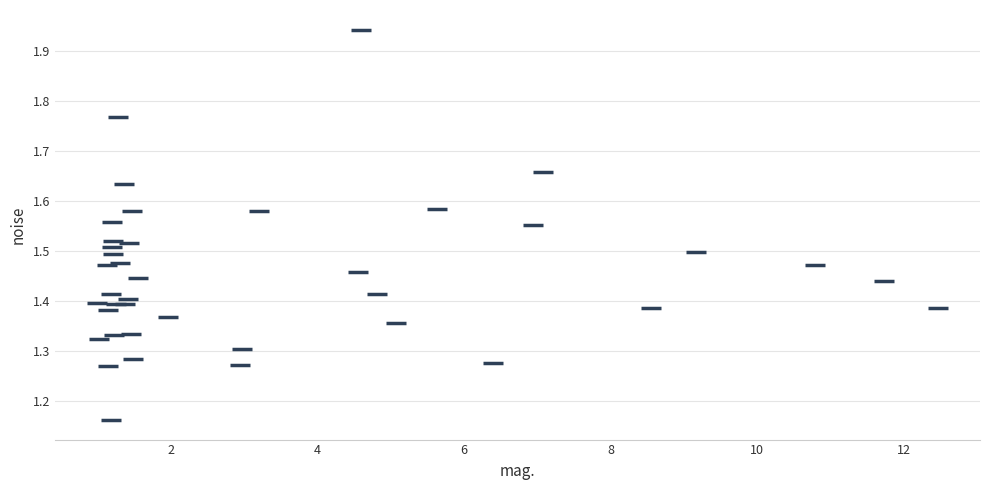

What is the range of Y values (max minus min)?

0.8